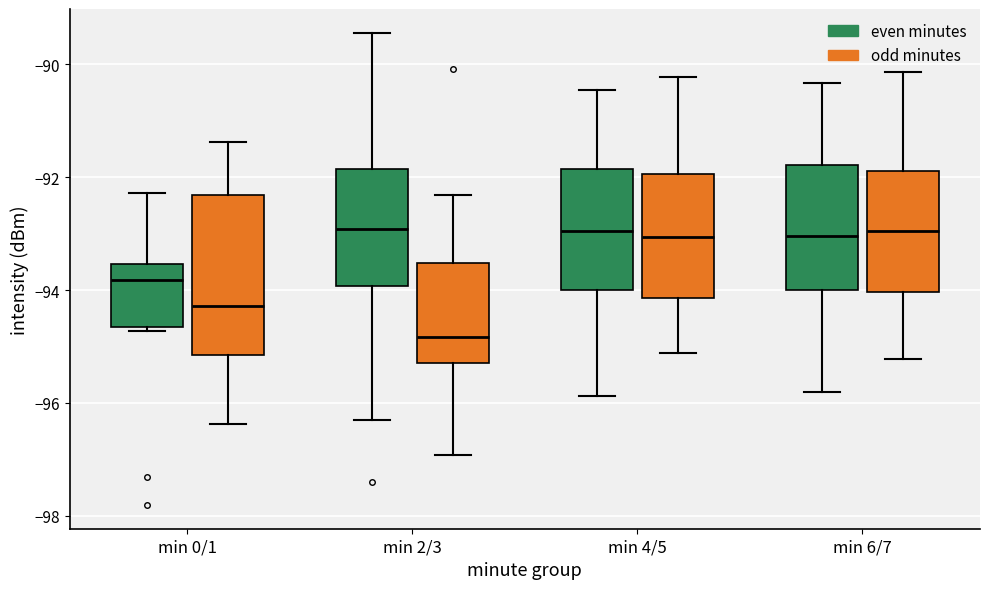

Comparing the boxes themselves (not the whiskers), which one is the tallest?

min 0/1 (odd minutes)